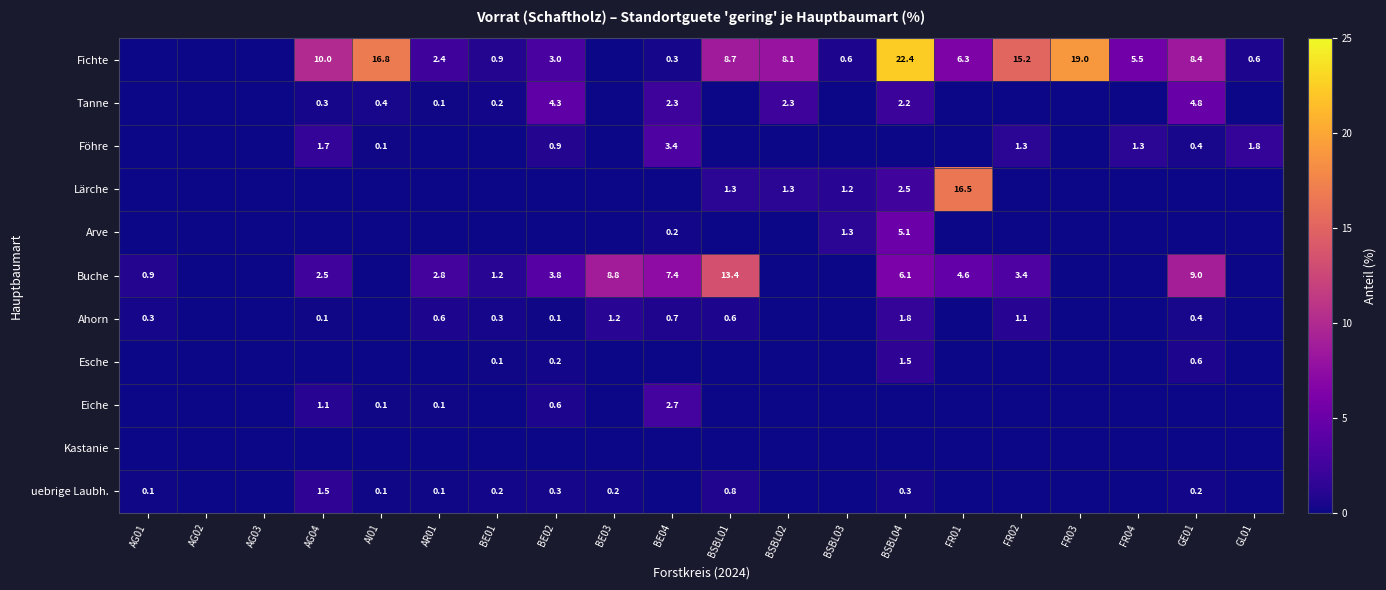

The value of uebrige Laubh. at AR01 is 0.1. True or false?

True